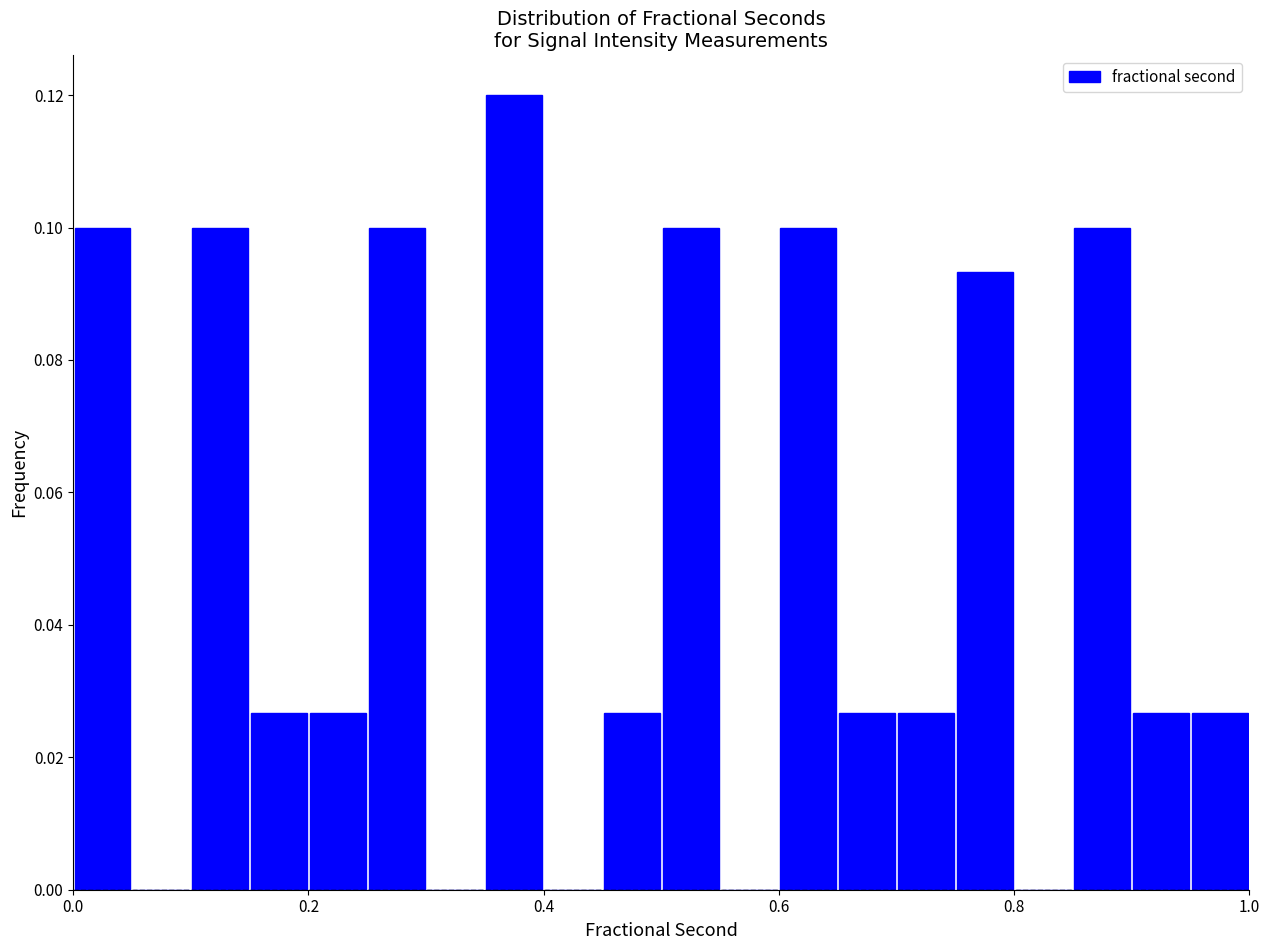

Around what value on the x-axis is the tallest bar? Give the approximate position of its centre, as read against the axis.

0.38